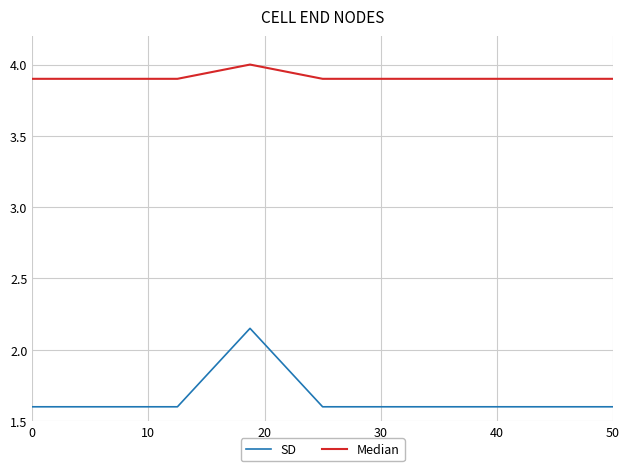

Rank the series by their average value, from lowest to highest.

SD, Median